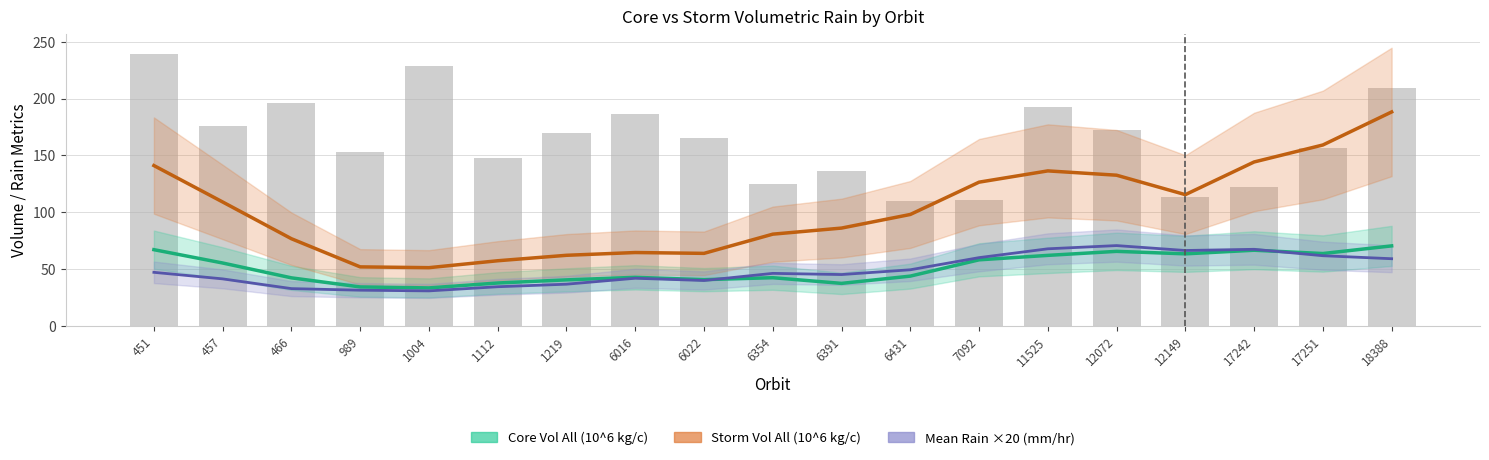

Count the number of data series in this chart.

3